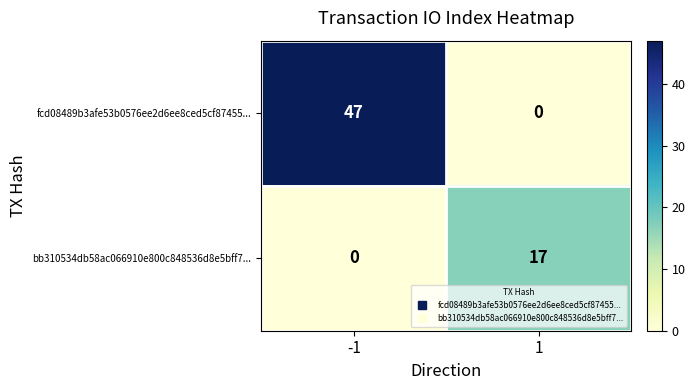

True or false: fcd08489b3afe53b0576ee2d6ee8ced5cf87455... has a value of 23 at 1.

False